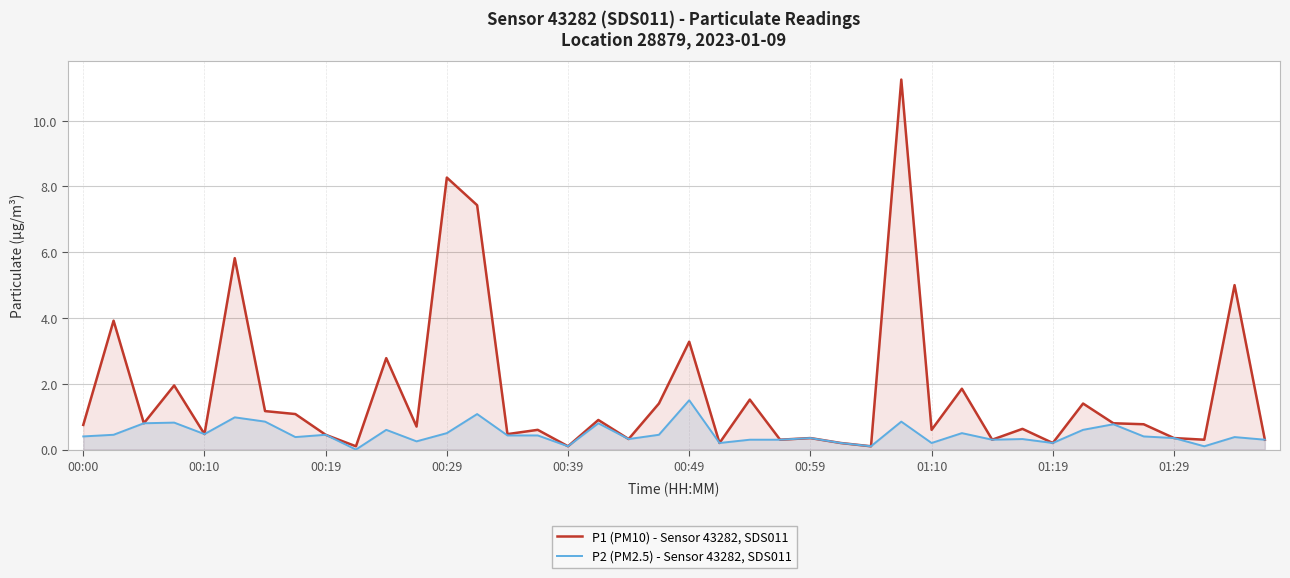

Which series has the largest total across all categories?

P1 (PM10) - Sensor 43282, SDS011